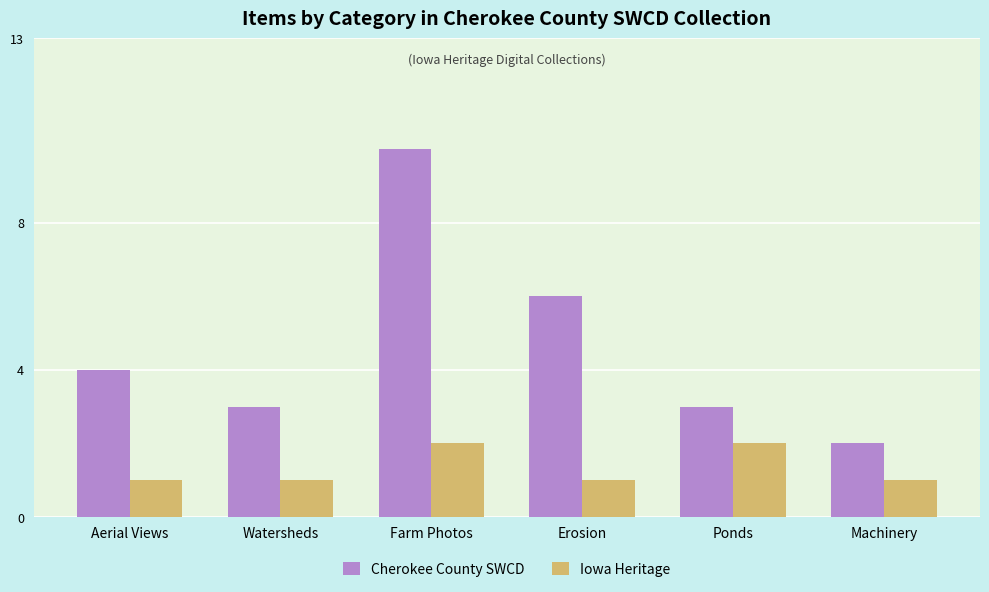

What is the spread (max minus min) of values at Ponds?

1